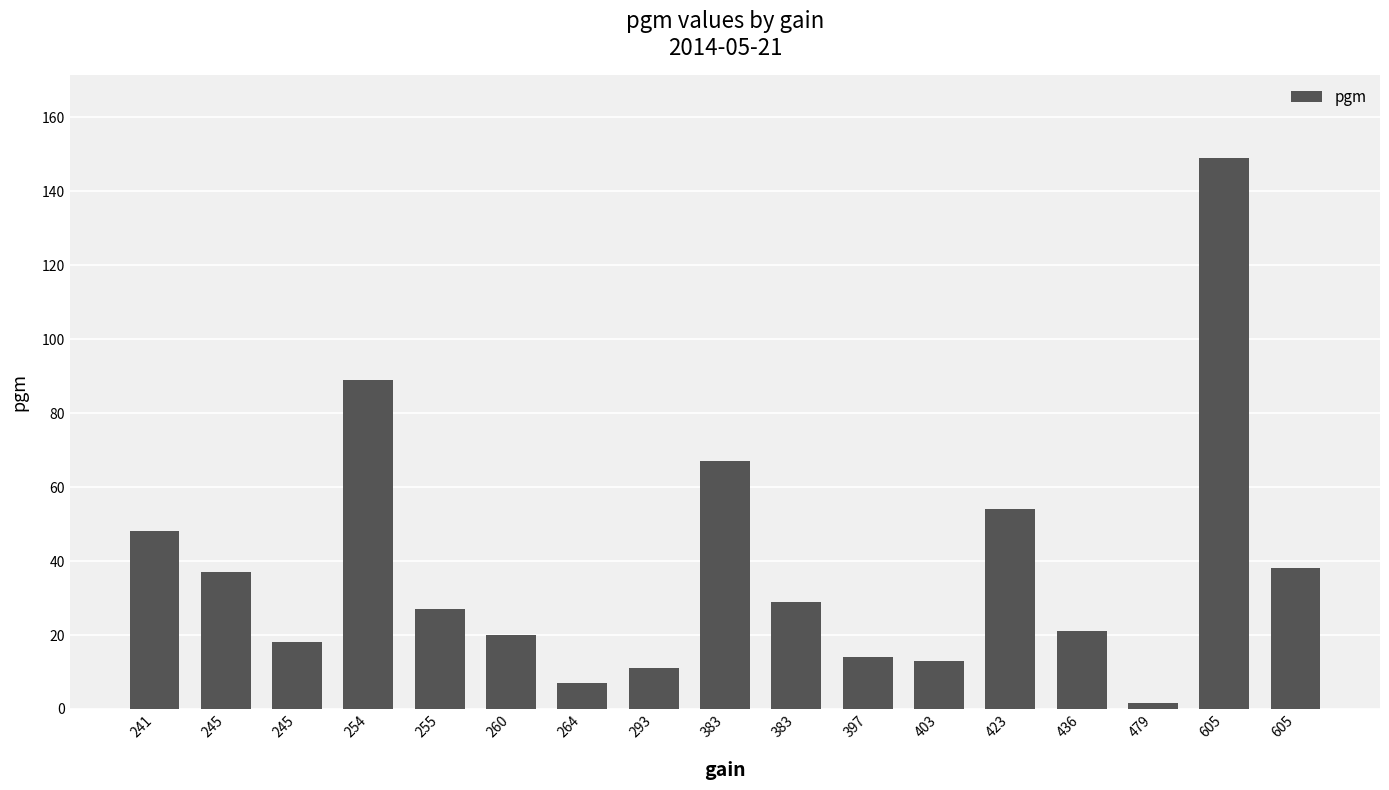

How many categories are shown in the chart?

17